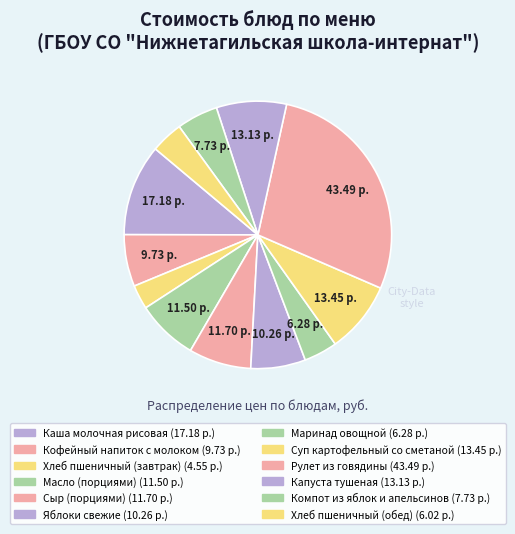

Rank the categories by value from highest to lowest.

Рулет из говядины, Каша молочная рисовая, Суп картофельный со сметаной, Капуста тушеная, Сыр (порциями), Масло (порциями), Яблоки свежие, Кофейный напиток с молоком, Компот из яблок и апельсинов, Маринад овощной, Хлеб пшеничный (обед), Хлеб пшеничный (завтрак)